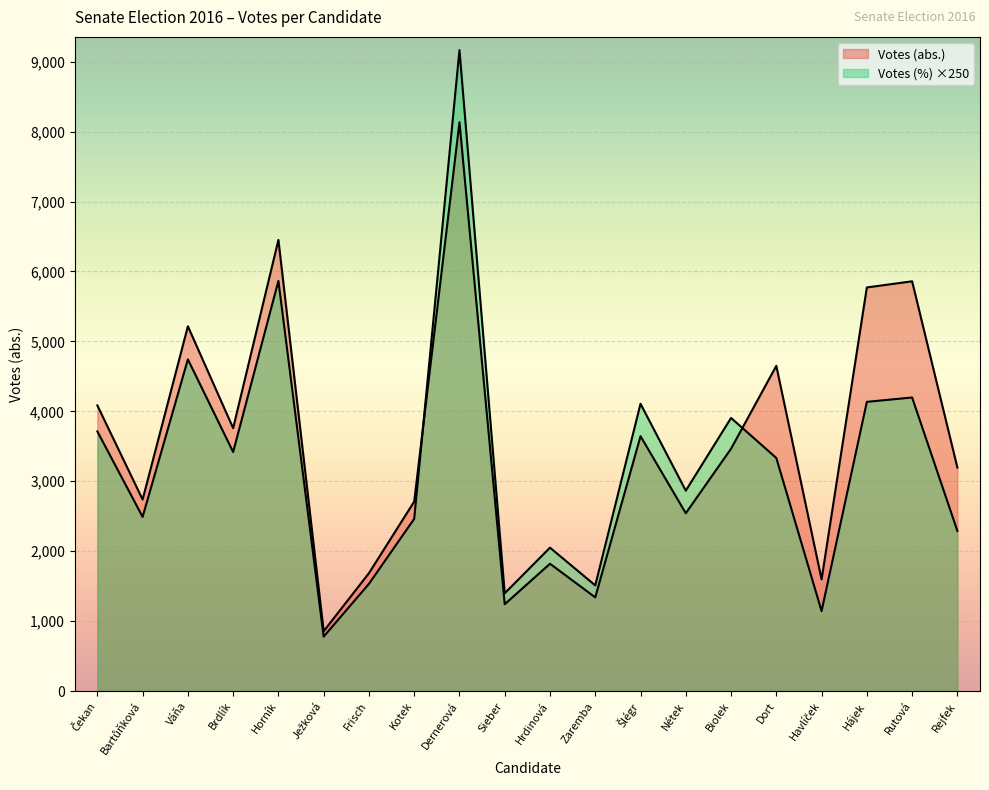

Is the value of Votes (abs.) at Šlégr greater than the value of Votes (%) at Sieber?

Yes